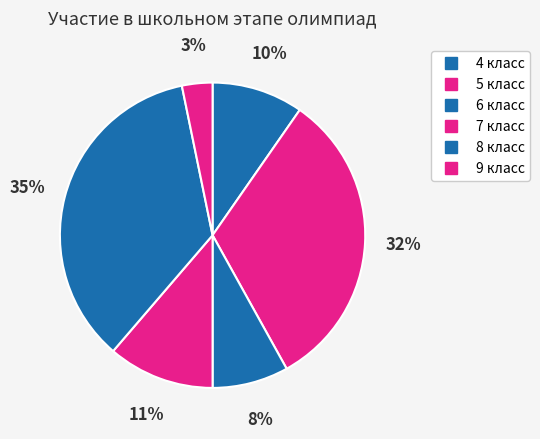

Does 8 класс account for over 50% of the chart?

No